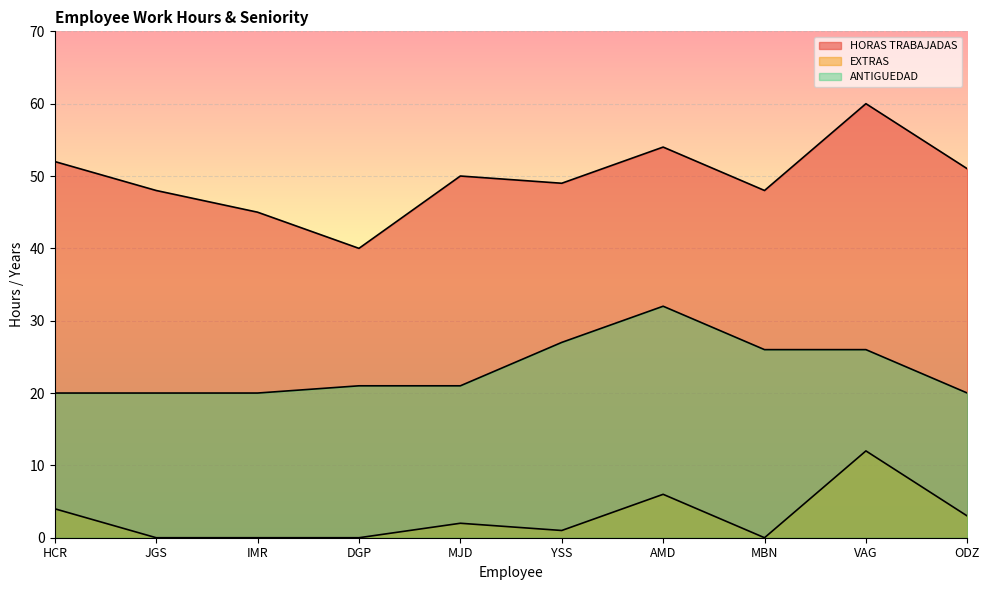

Which series has the widest spread of values?

HORAS TRABAJADAS